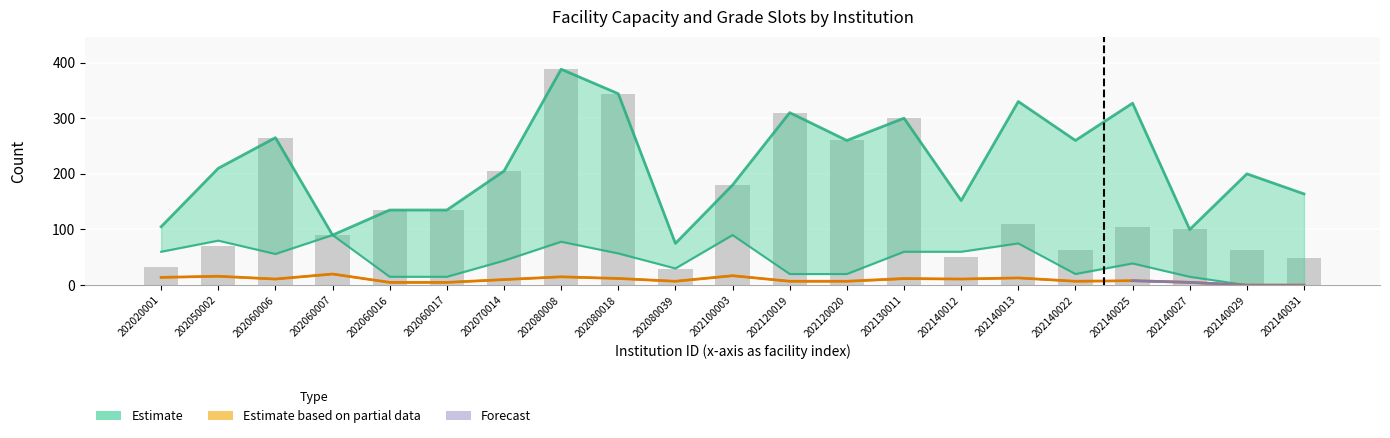

What is the greatest value displayed?

388